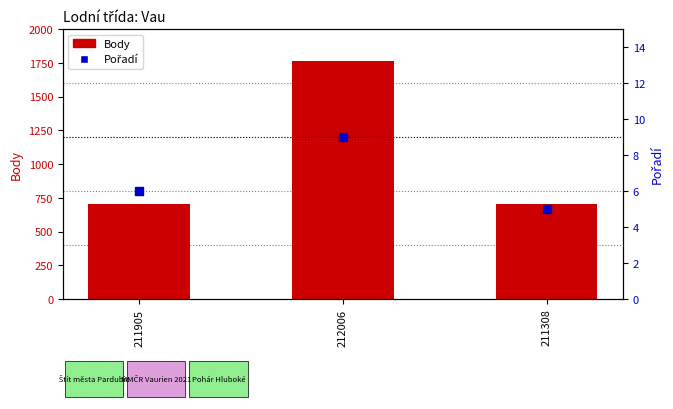

Which series contains the highest Y value?

Body